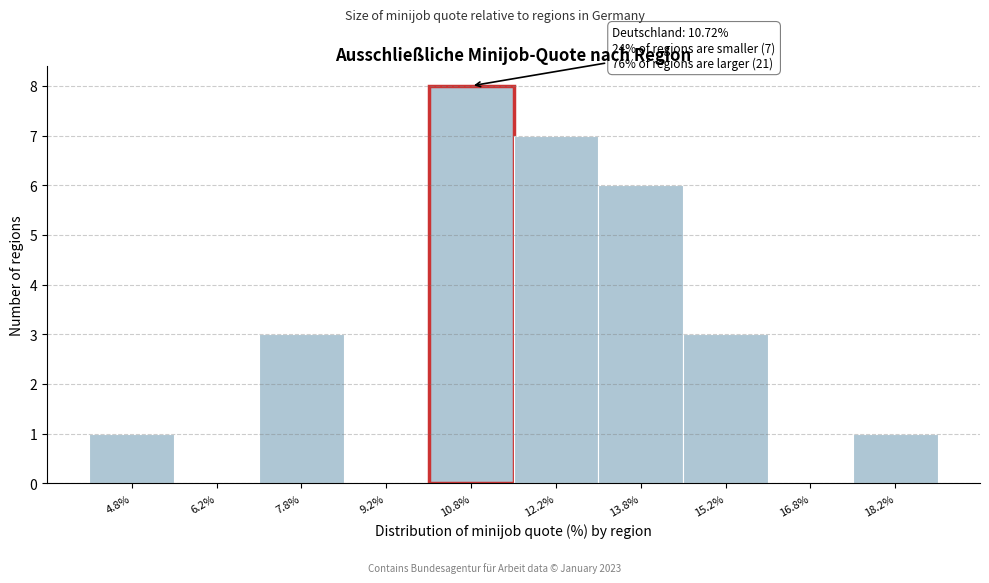

Which range on the x-axis has the tallest bar?

10.0 to 11.5